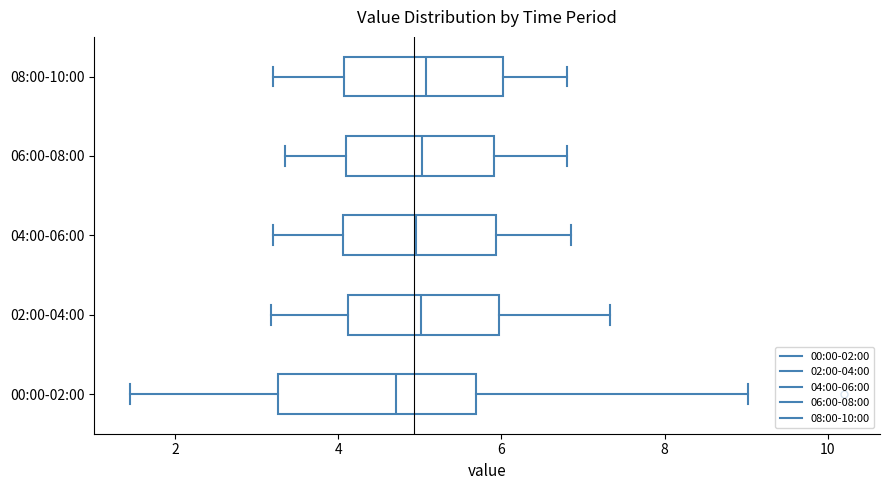

Reading bottom to top, read every box against the x-axis: the position of its median line, the range the box covers, and the ends of its whiskers. The values are not printed on the chart, so give them approximately, as read against the axis.

00:00-02:00: median 4.8, box 3.2 to 5.6, whiskers 1.4 to 9.0
02:00-04:00: median 5.0, box 4.2 to 6.0, whiskers 3.2 to 7.4
04:00-06:00: median 5.0, box 4.0 to 6.0, whiskers 3.2 to 6.8
06:00-08:00: median 5.0, box 4.2 to 6.0, whiskers 3.4 to 6.8
08:00-10:00: median 5.0, box 4.0 to 6.0, whiskers 3.2 to 6.8